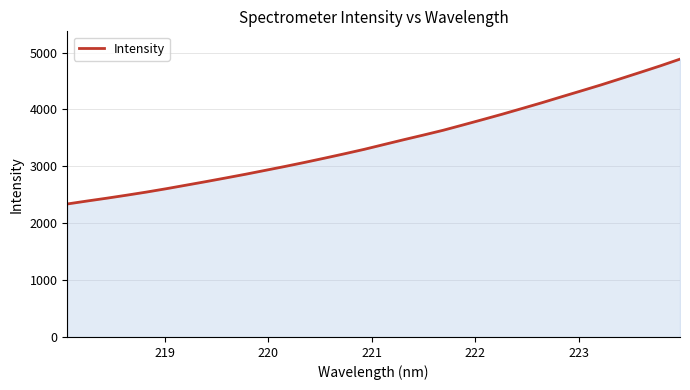

What is the smallest value displayed?

2338.3